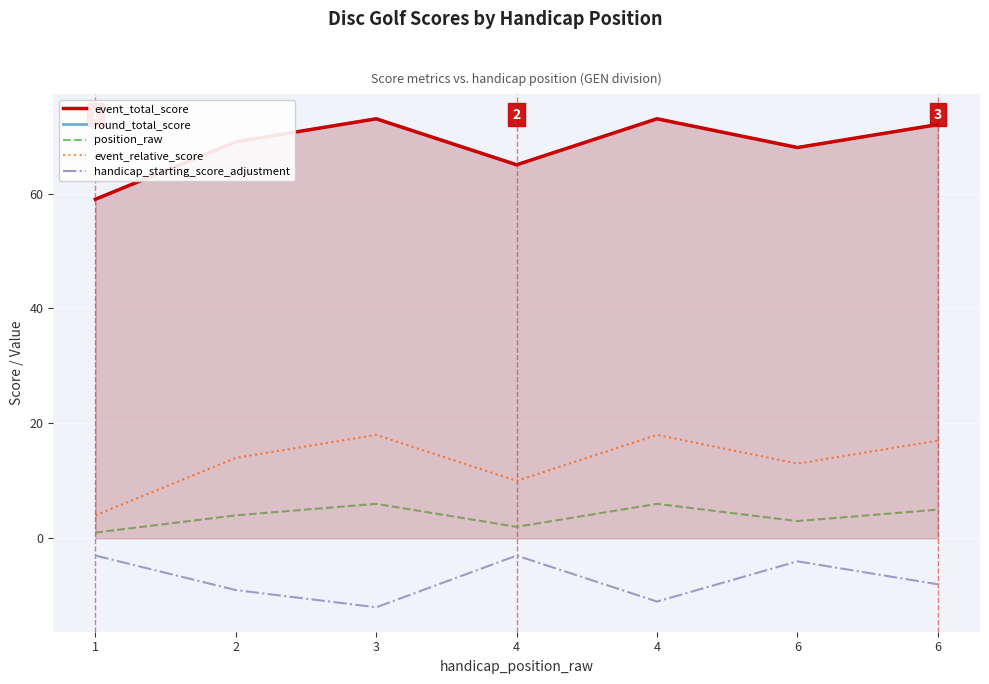

Reading left to right, what are all the values shown in this chart?

event_total_score: 1=59	2=69	3=73	4=65	4=73	6=68	6=72
round_total_score: 1=59	2=69	3=73	4=65	4=73	6=68	6=72
position_raw: 1=1	2=4	3=6	4=2	4=6	6=3	6=5
event_relative_score: 1=4	2=14	3=18	4=10	4=18	6=13	6=17
handicap_starting_score_adjustment: 1=-3	2=-9	3=-12	4=-3	4=-11	6=-4	6=-8